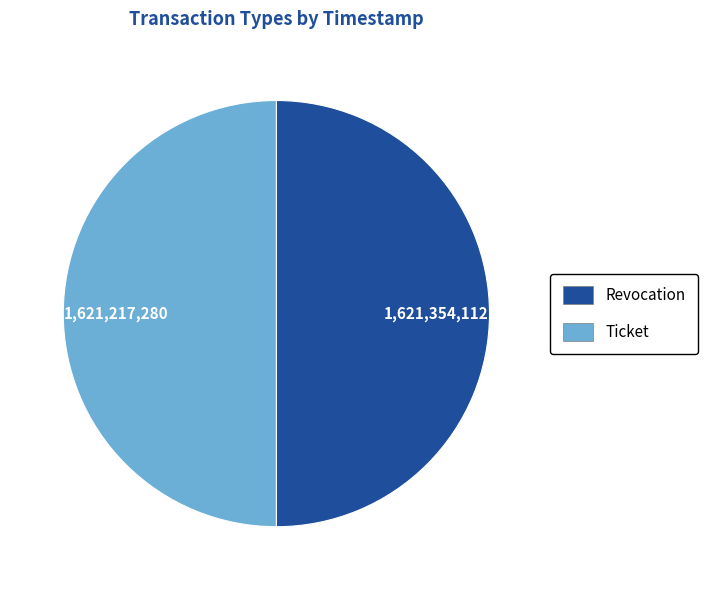

Approximately how many times larger is the value at Revocation compared to Ticket?

1.0